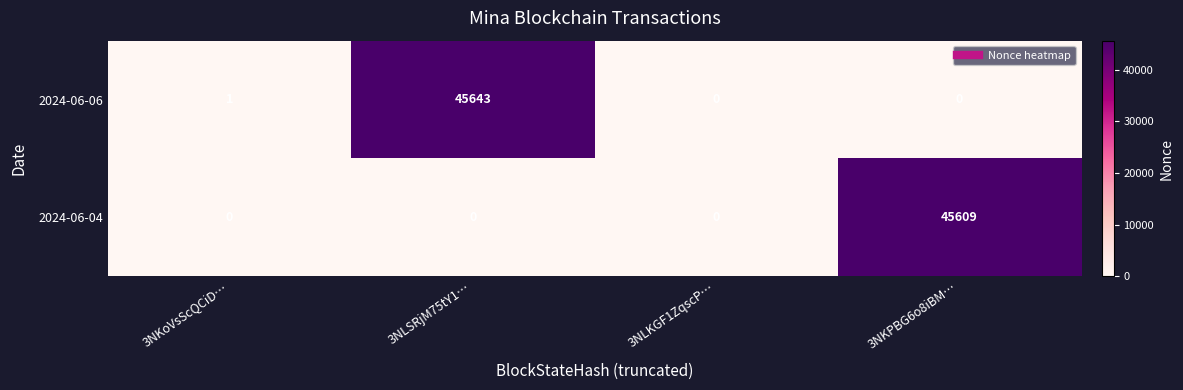

What is the difference between the maximum and minimum values in the 2024-06-04 series?

45609